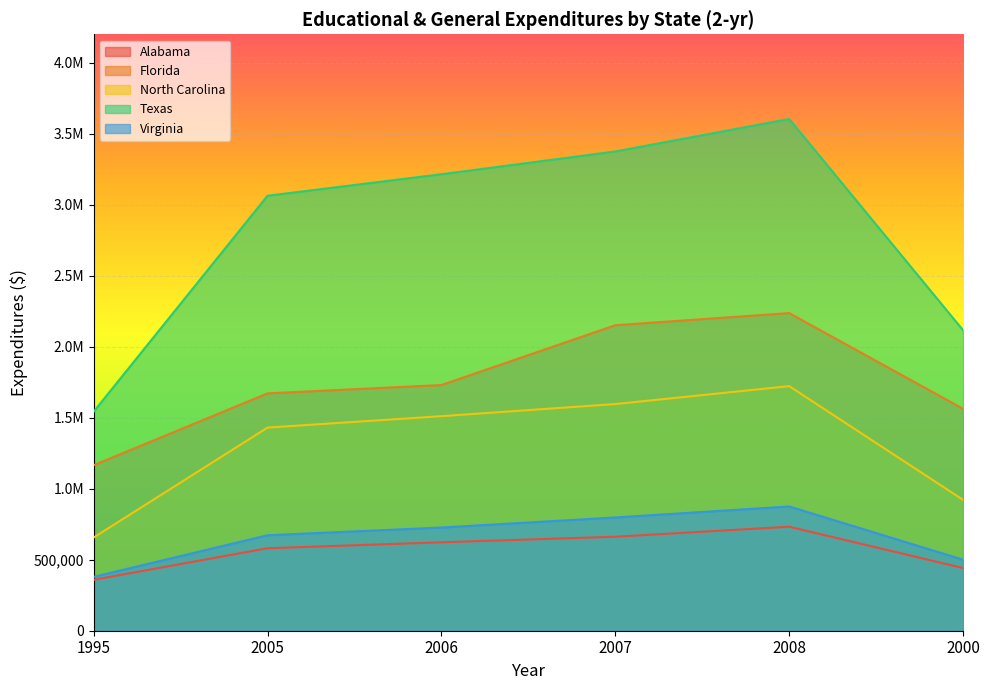

At which label does Florida first exceed 1730091?

2006